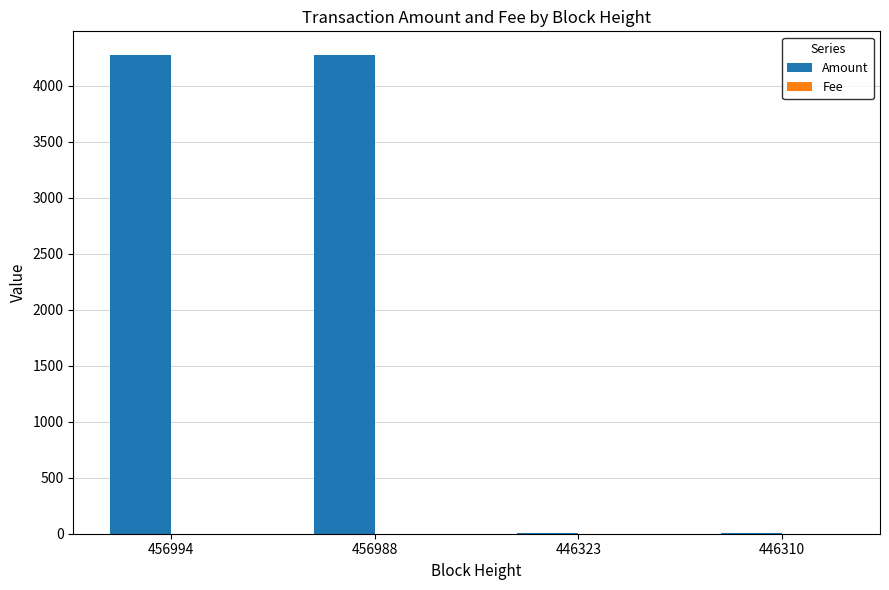

What is the sum of all Amount values?

8558